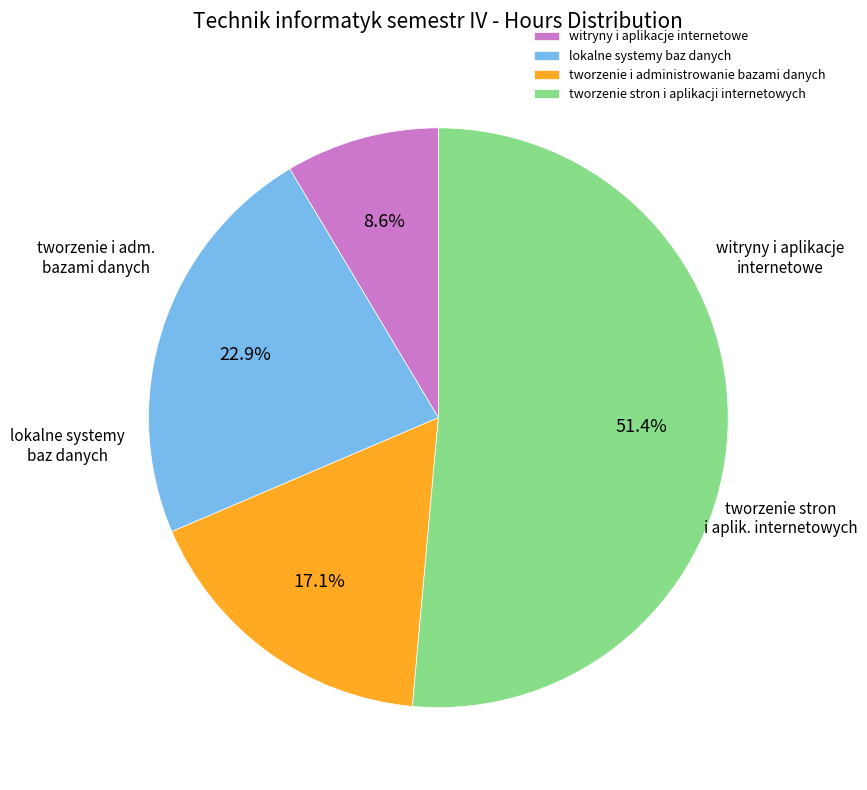

The tworzenie stron i aplikacji internetowych slice represents 51% of the pie. True or false?

True